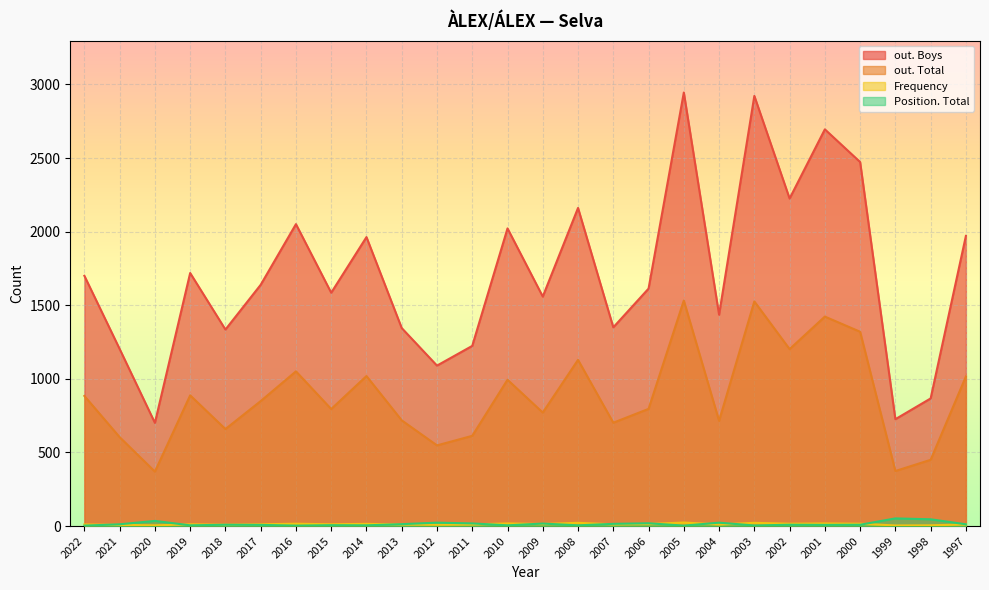

Between 2008 and 2017, which is larger?

2008